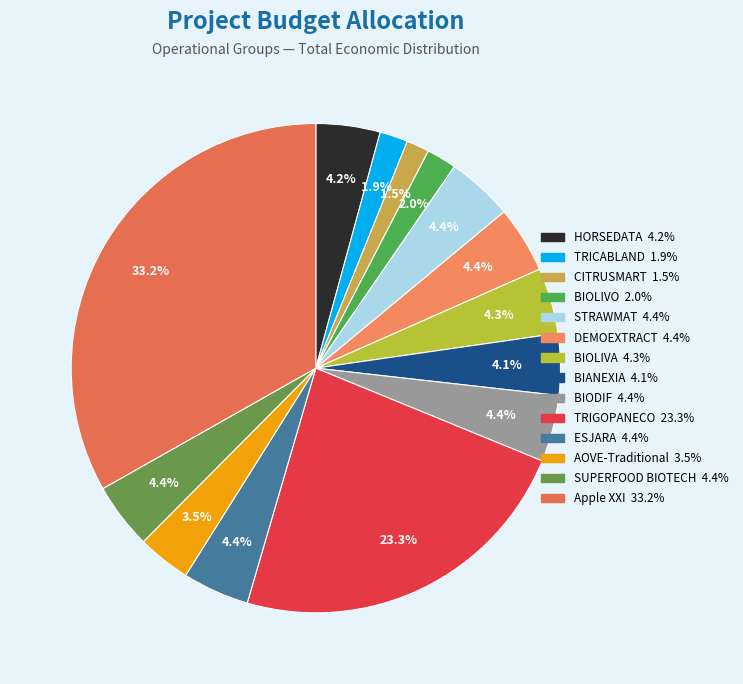

To the nearest percent, what is the difference between the largest and smallest slice percentages?

32%